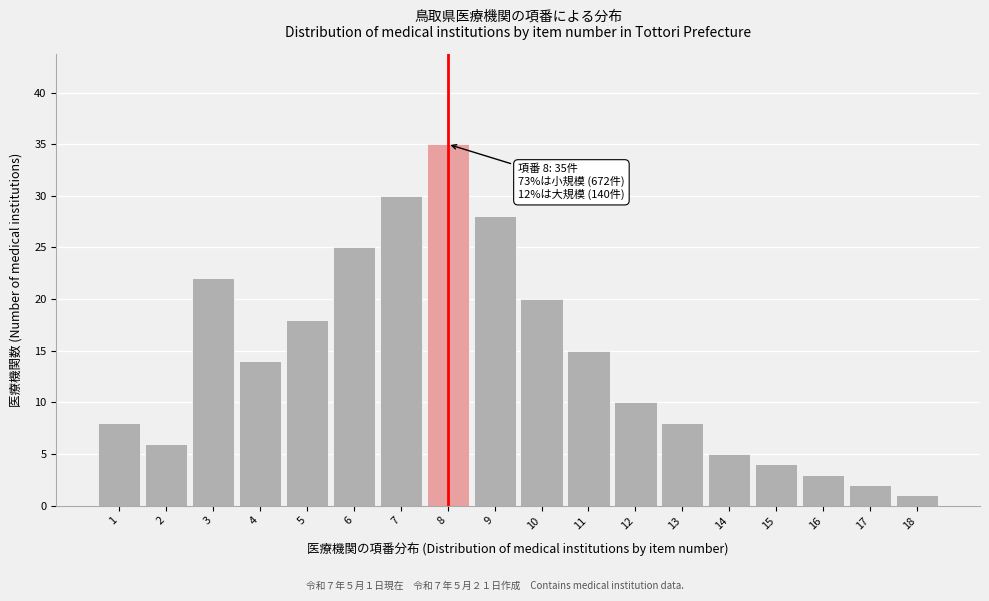

Reading left to right, transcribe all the data shown in this chart.

8	6	22	14	18	25	30	35	28	20	15	10	8	5	4	3	2	1